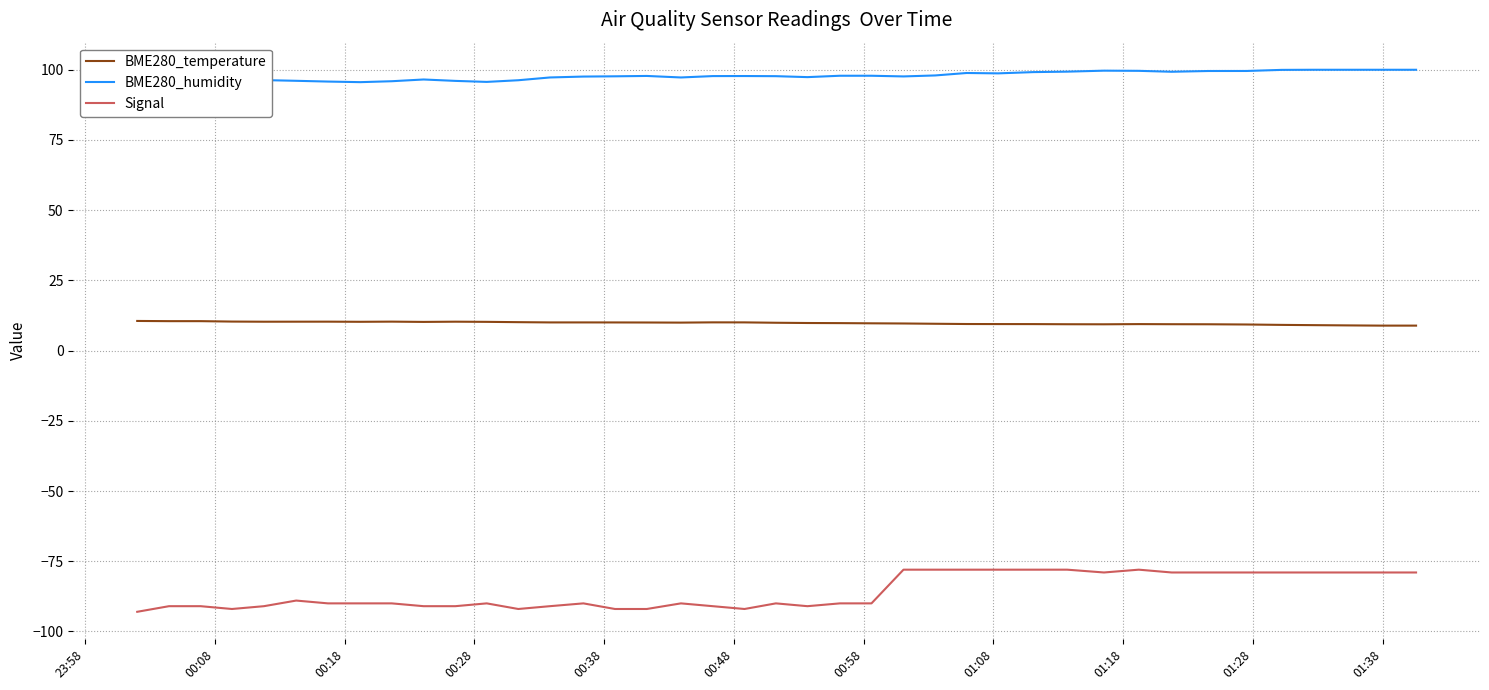

In BME280_temperature, how many points are lower than both neighbors (excluding endpoints)?

5